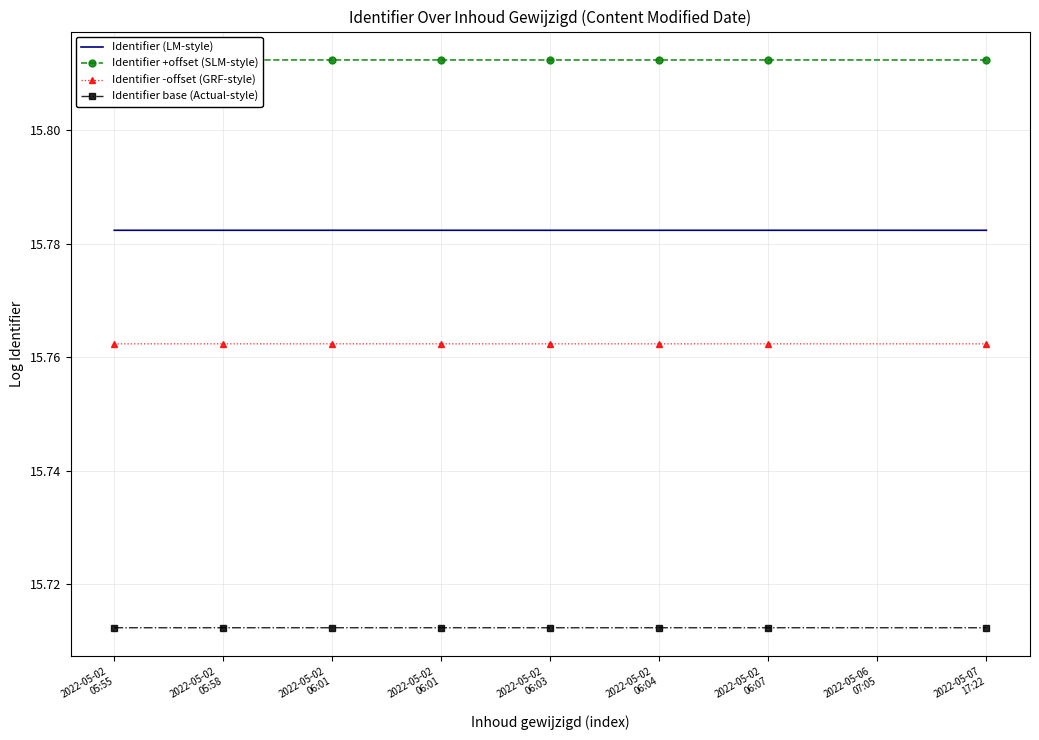

How many categories are shown in the chart?

8